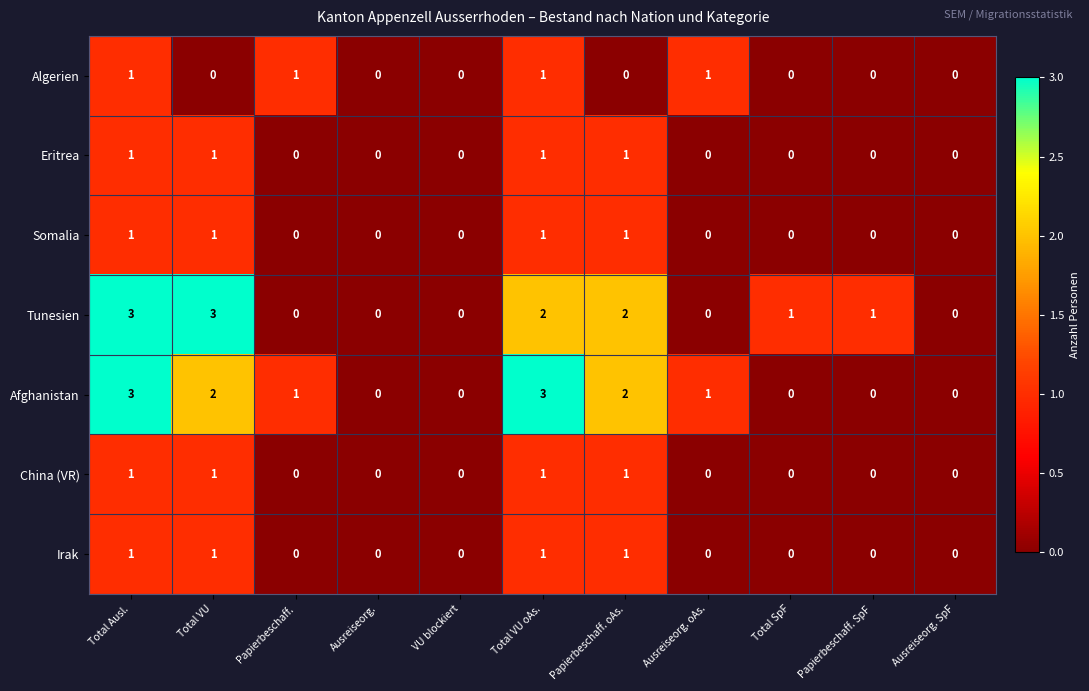

What is the difference between the maximum and second lowest values in the Afghanistan series?

3